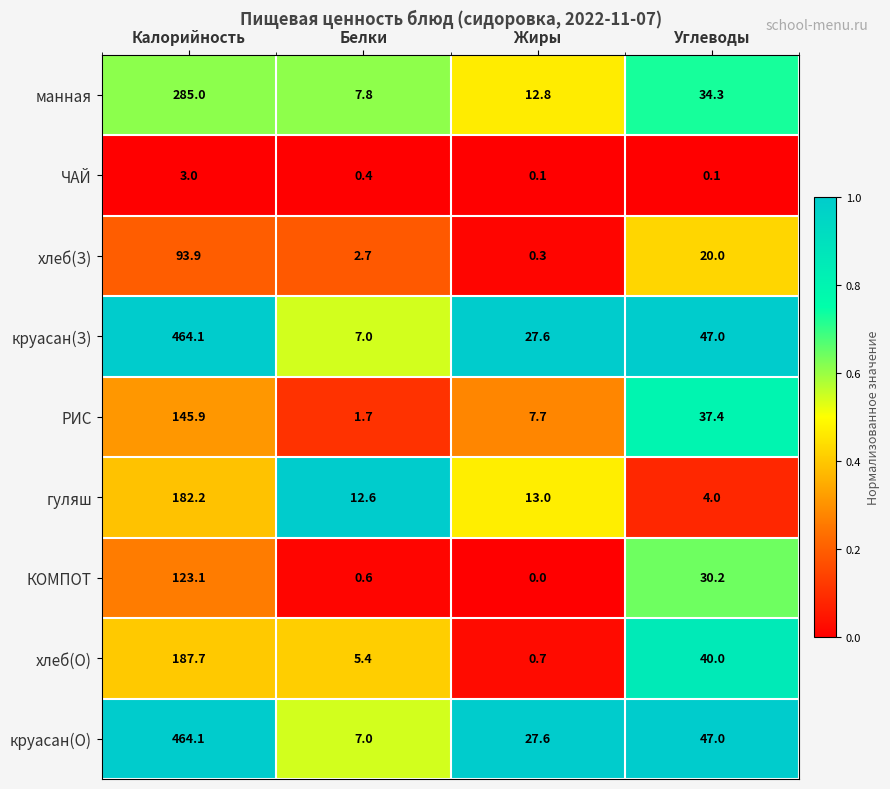

At which label is хлеб(З) closest to 47?

Углеводы